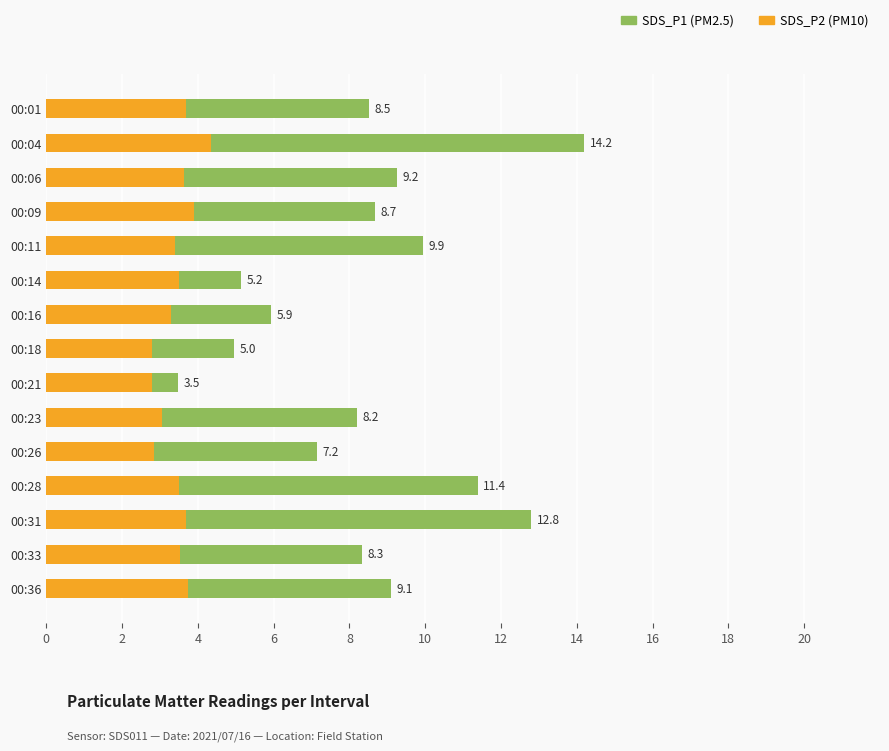

How many bars are there in total?

30